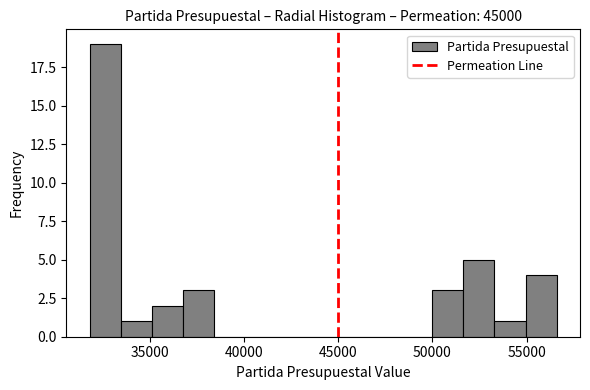

Read against the x-axis, roughly where is the centre of the tallest bar?

32500